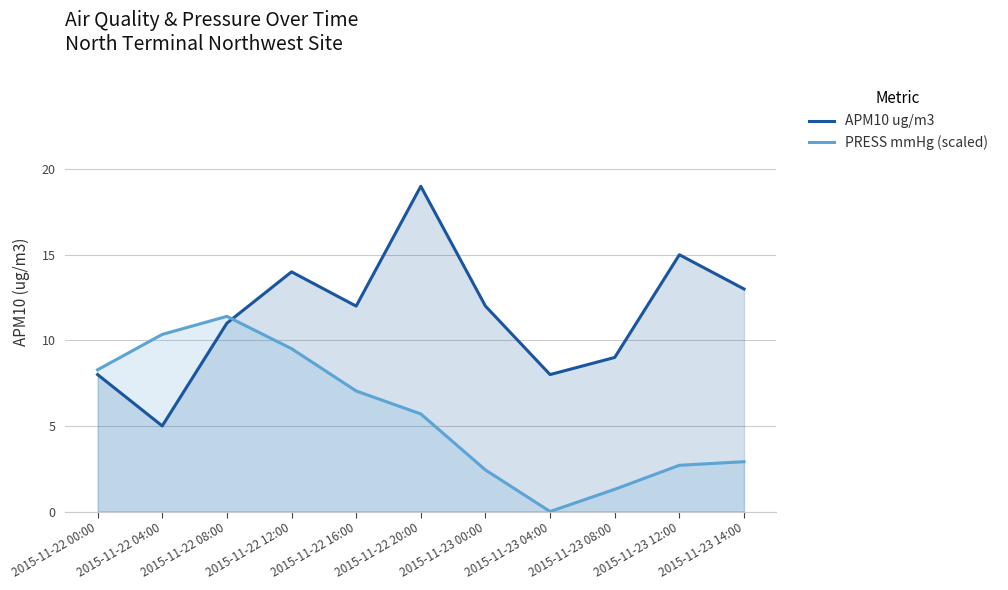

In APM10 ug/m3, how many points are lower than both neighbors (excluding endpoints)?

3